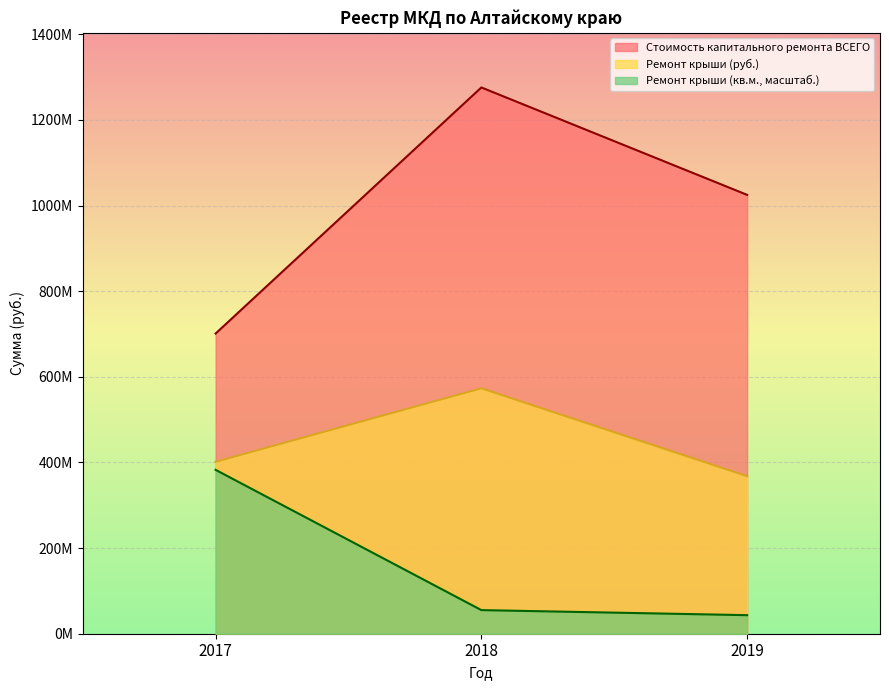

At 2018, list the series in order from smallest to largest.

Ремонт крыши (кв.м., масштаб.), Ремонт крыши (руб.), Стоимость капитального ремонта ВСЕГО